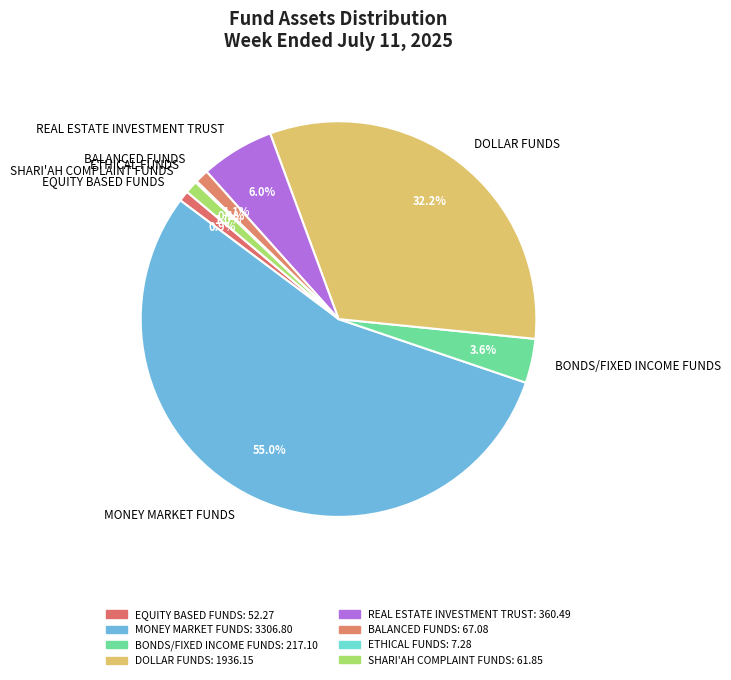

Is the sum of MONEY MARKET FUNDS and BONDS/FIXED INCOME FUNDS greater than half?

Yes